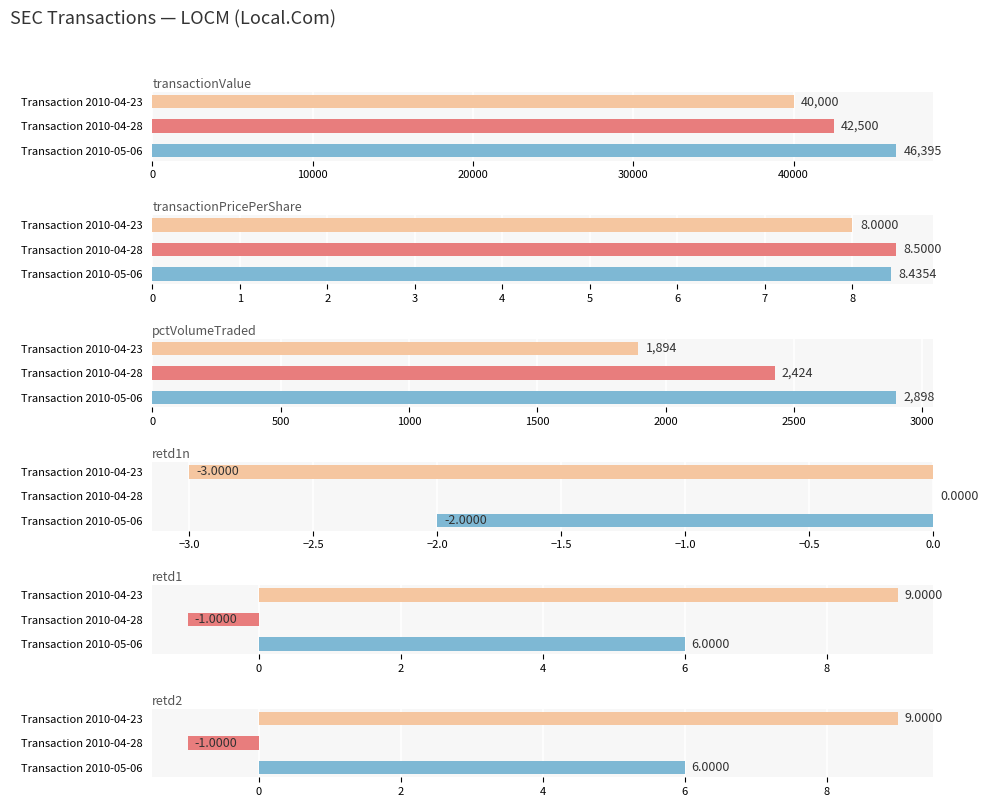

How many negative values does the retd1n series have?

2